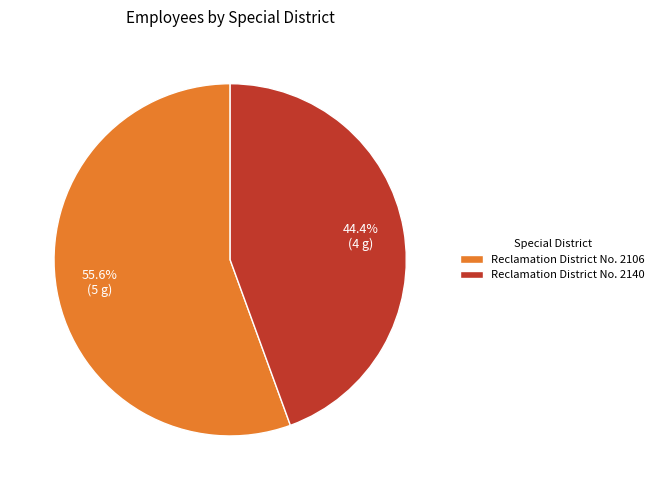

What percentage is NOT represented by Reclamation District No. 2140?

55.6%